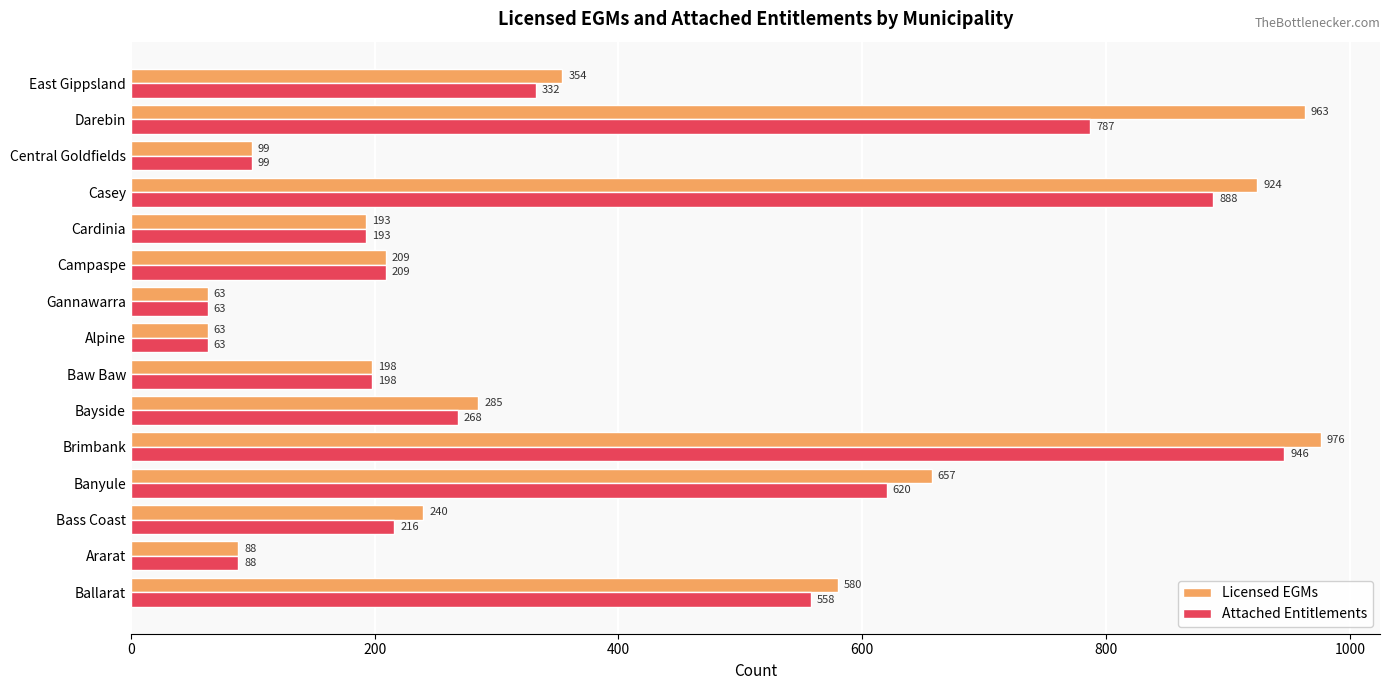

What is the sum of all Licensed EGMs values?

5892